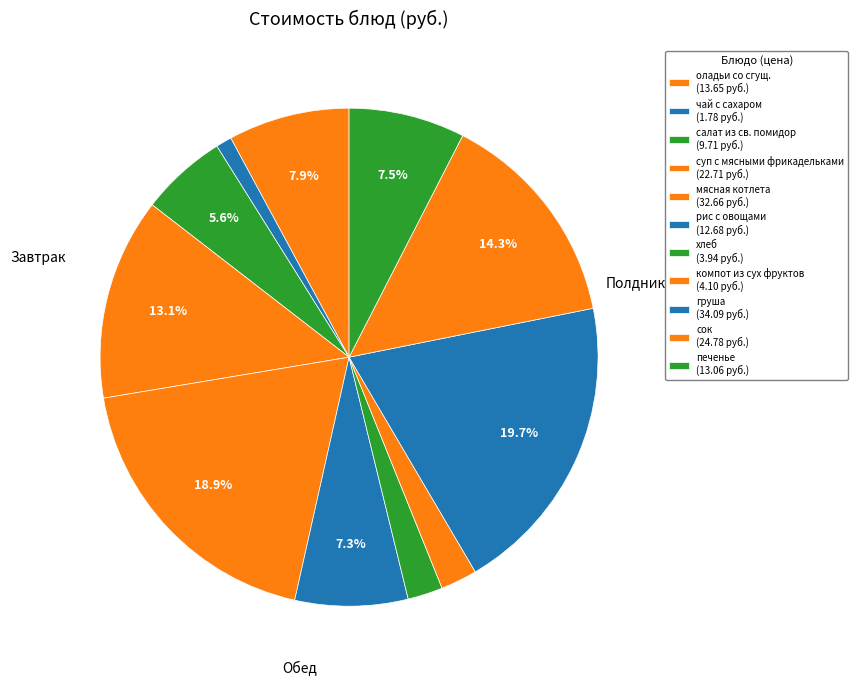

What is the largest slice in the pie chart?

груша